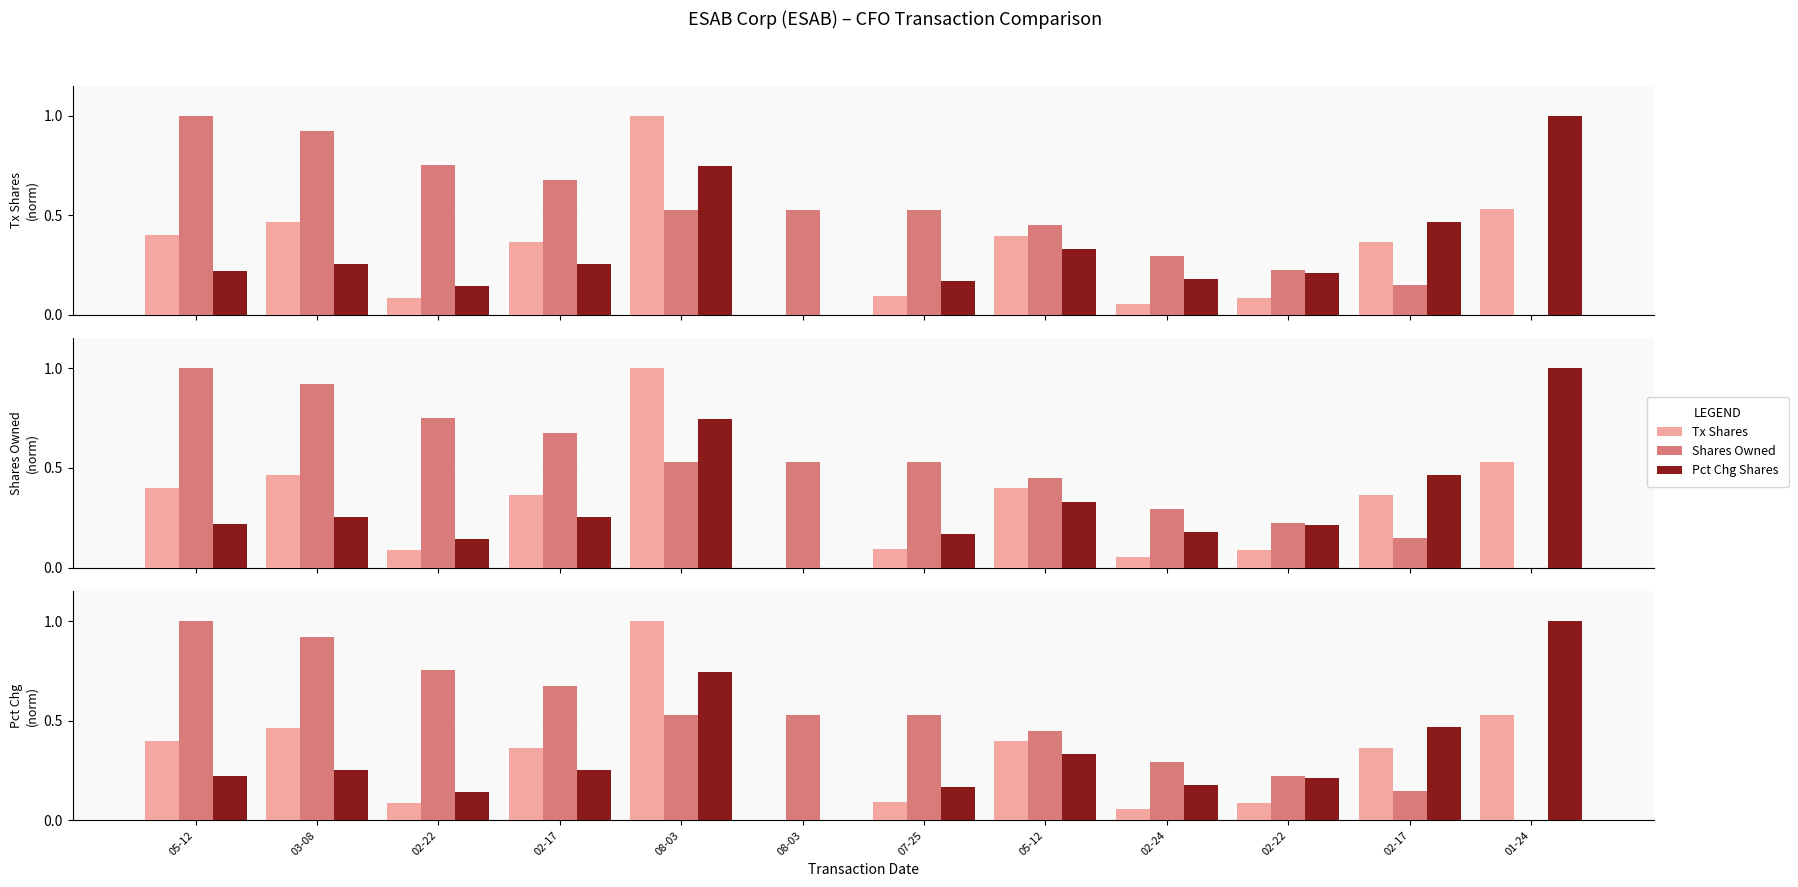

How many categories are shown in the chart?

12